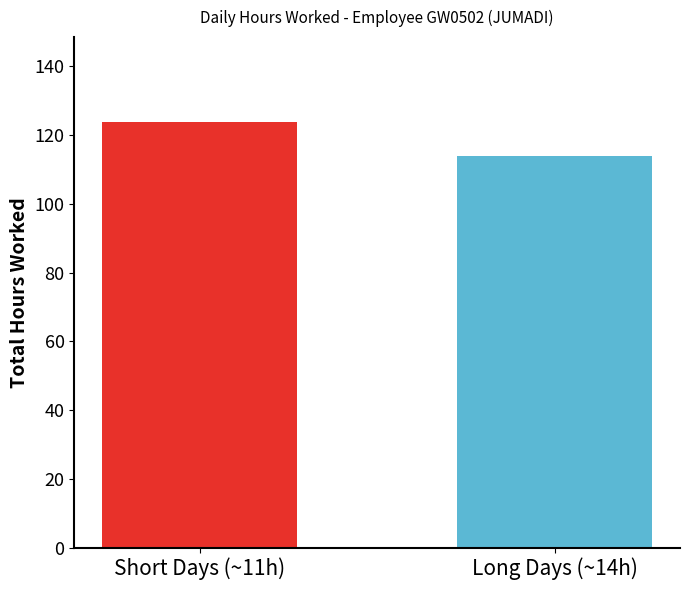

The value at Day 2 is 17.7. True or false?

False